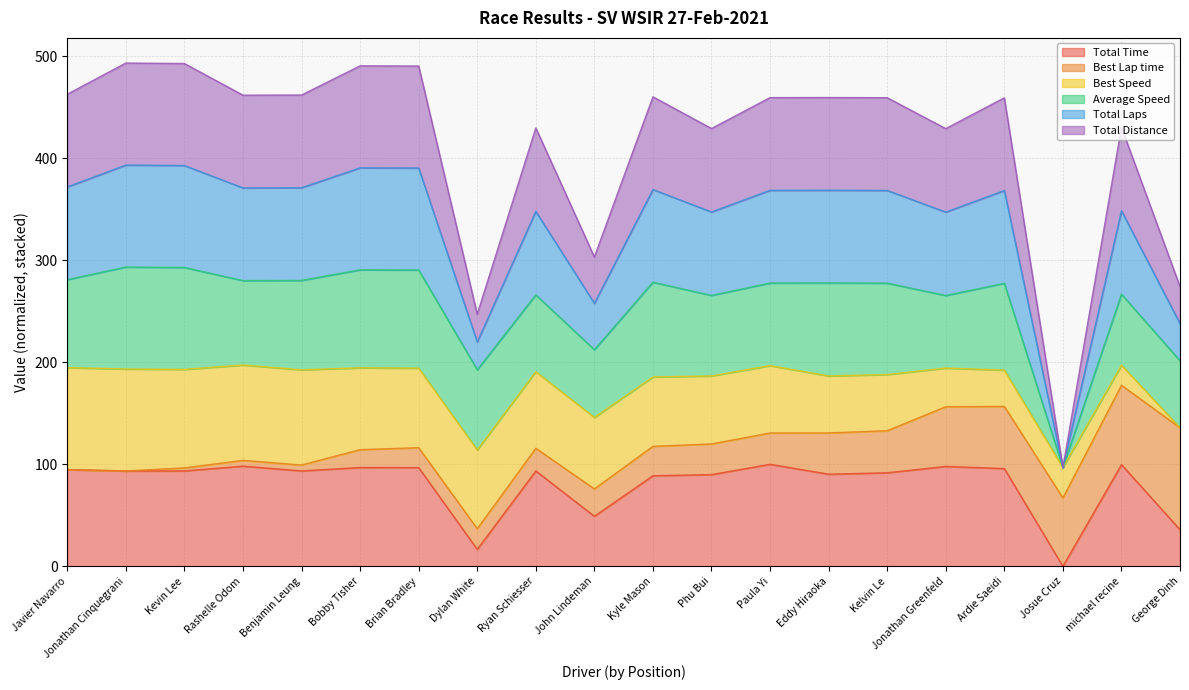

At which category is the sum across all series the highest?

Jonathan Cinquegrani